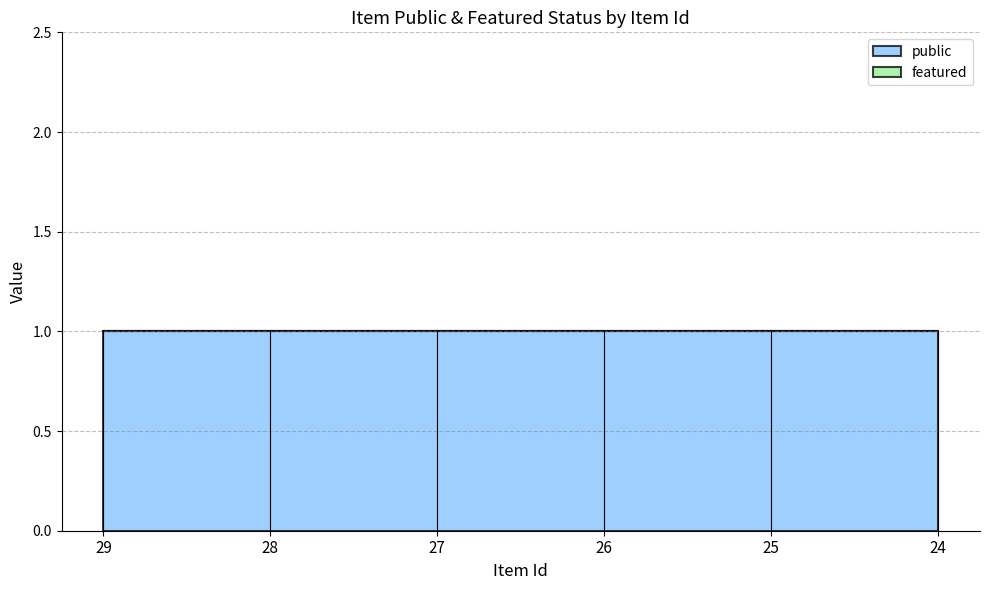

How many data points does each series have?

6